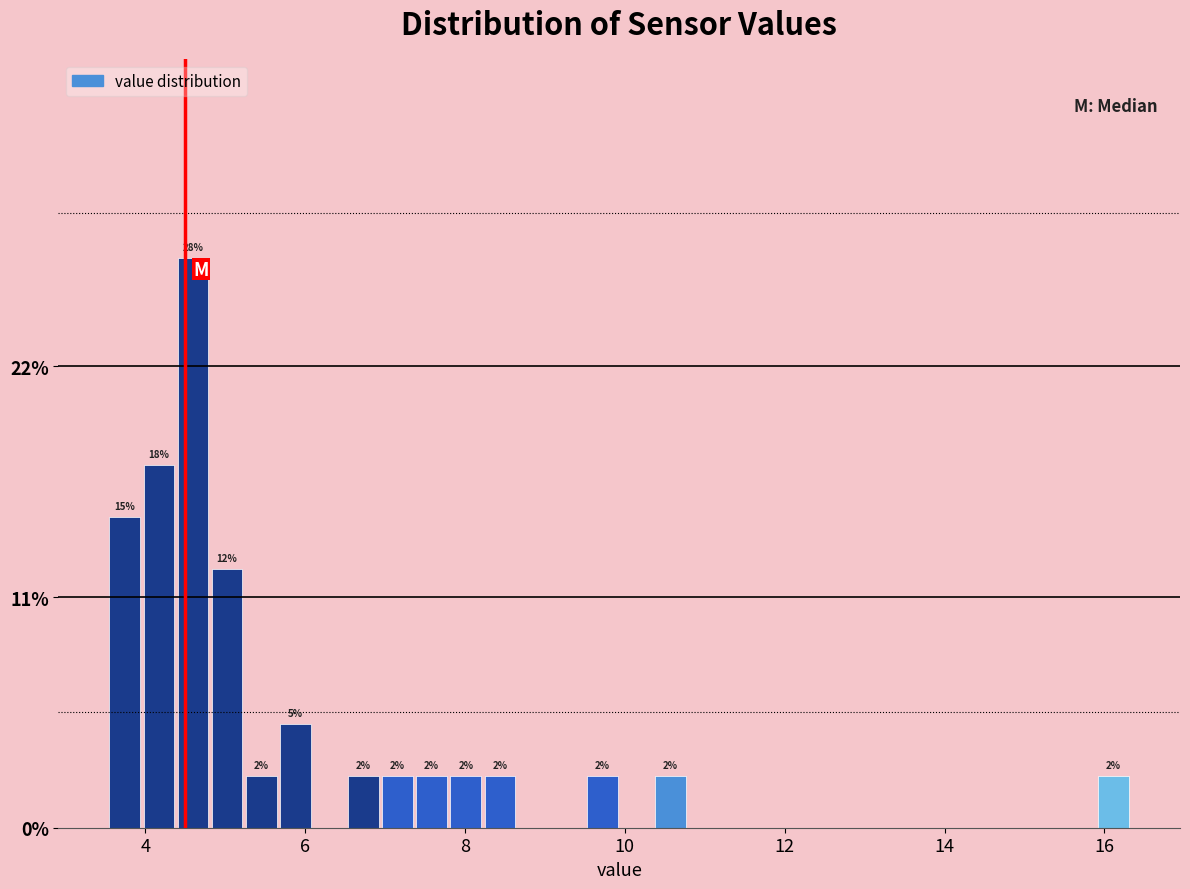

Read against the x-axis, roughly where is the centre of the tallest bar?

4.6